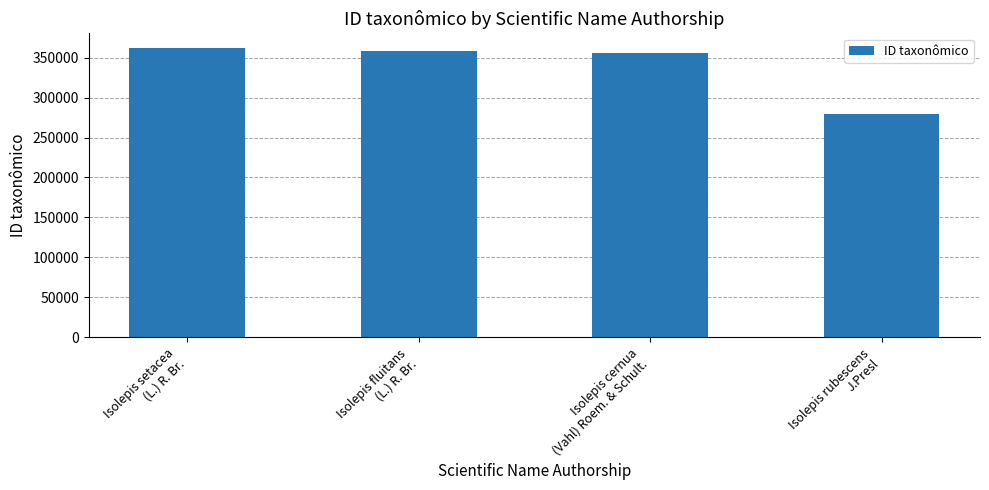

What is the sum of all values?

1355381